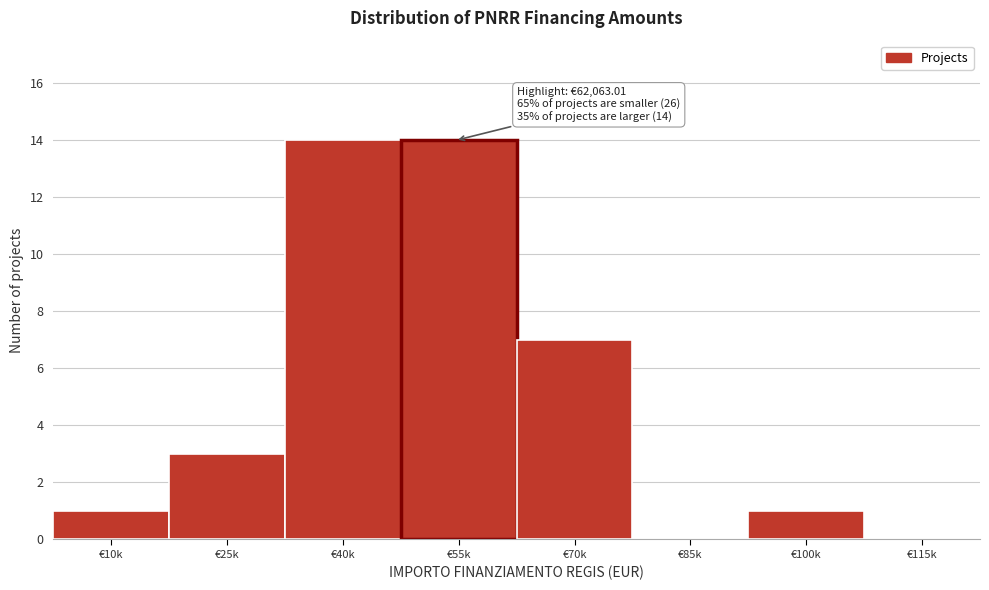

Reading left to right, extract all data points from this chart.

€10k=1	€25k=3	€40k=14	€55k=14	€70k=7	€85k=0	€100k=1	€115k=0